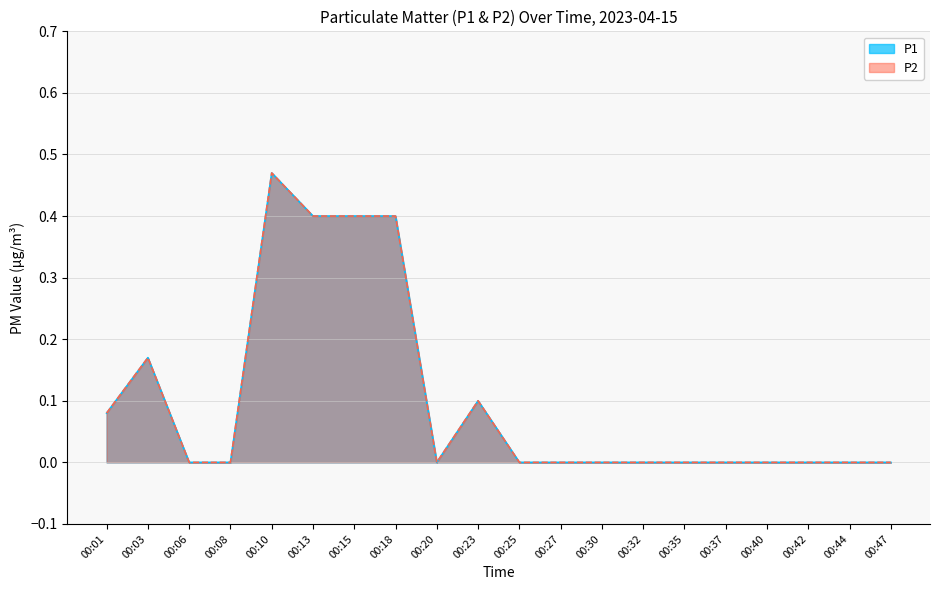

List the labels in order of P1 value, smallest first.

00:06, 00:08, 00:20, 00:25, 00:27, 00:30, 00:32, 00:35, 00:37, 00:40, 00:42, 00:44, 00:47, 00:01, 00:23, 00:03, 00:13, 00:15, 00:18, 00:10